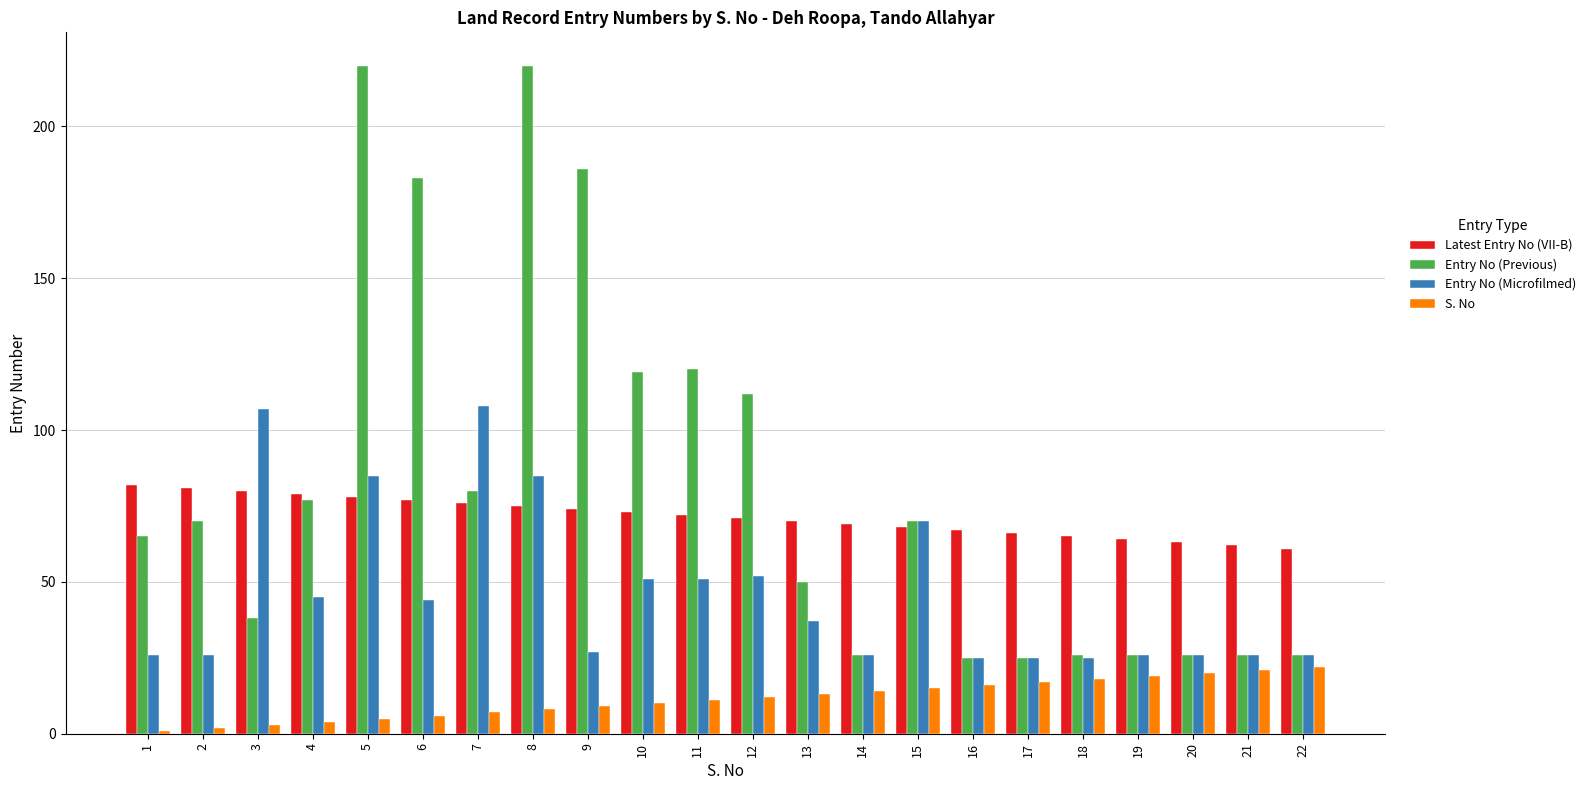

True or false: Entry No (Microfilmed) has a value of 45 at 4.

True